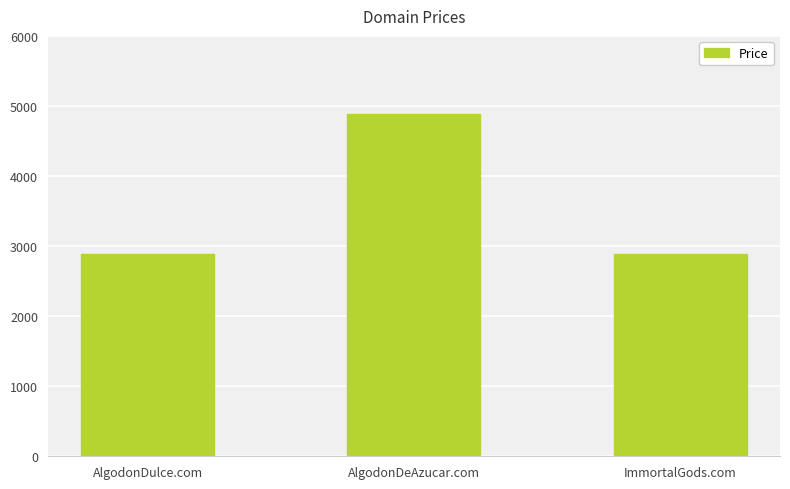

What is the greatest value displayed?

4888